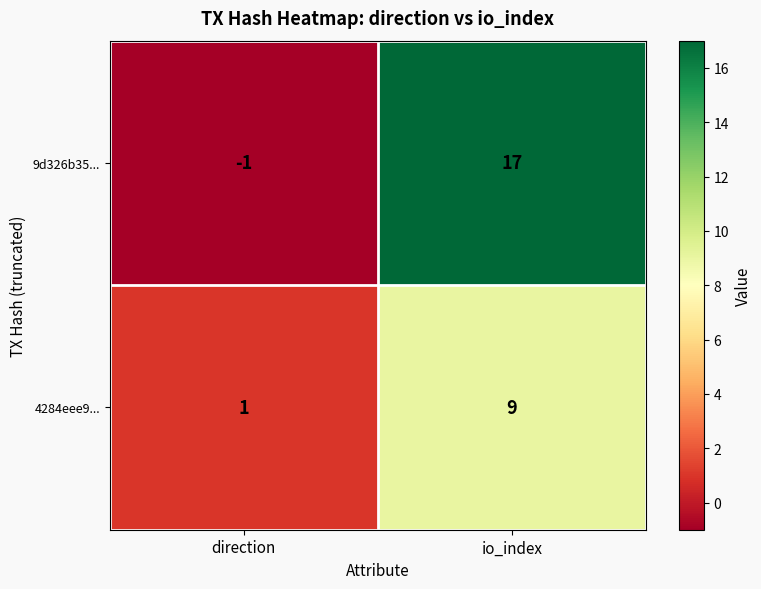

What is the average value of the 4284eee9... series?

5